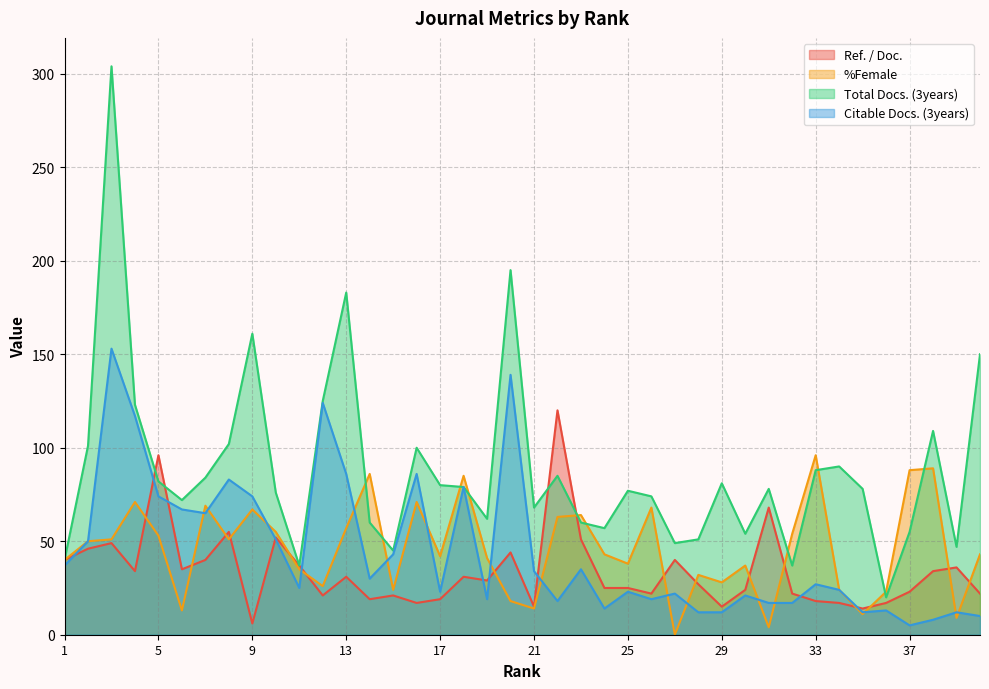

Rank the series at 37 from lowest to highest value.

Citable Docs. (3years), Ref. / Doc., Total Docs. (3years), %Female